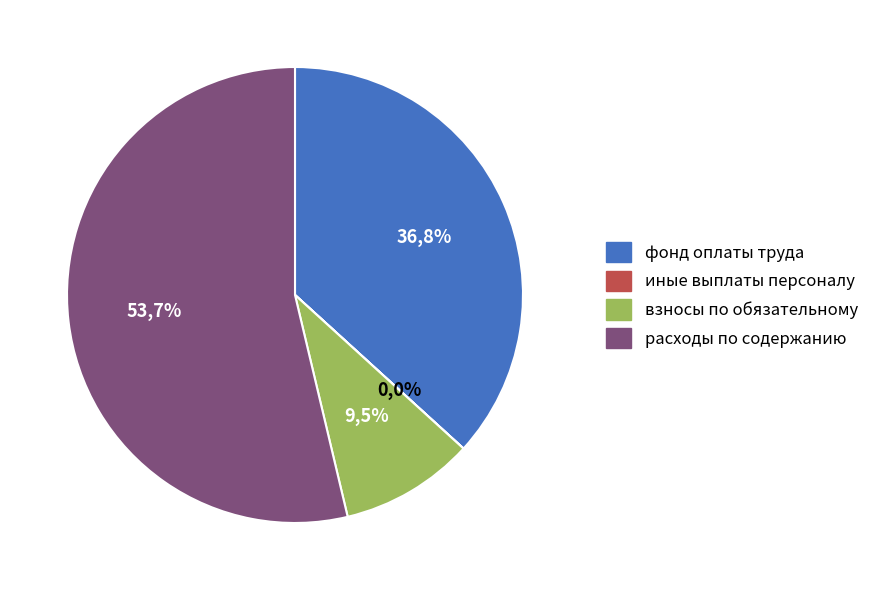

Combined, what portion of the pie is взносы по обязательному страхованию and иные выплаты персоналу?

9.5%